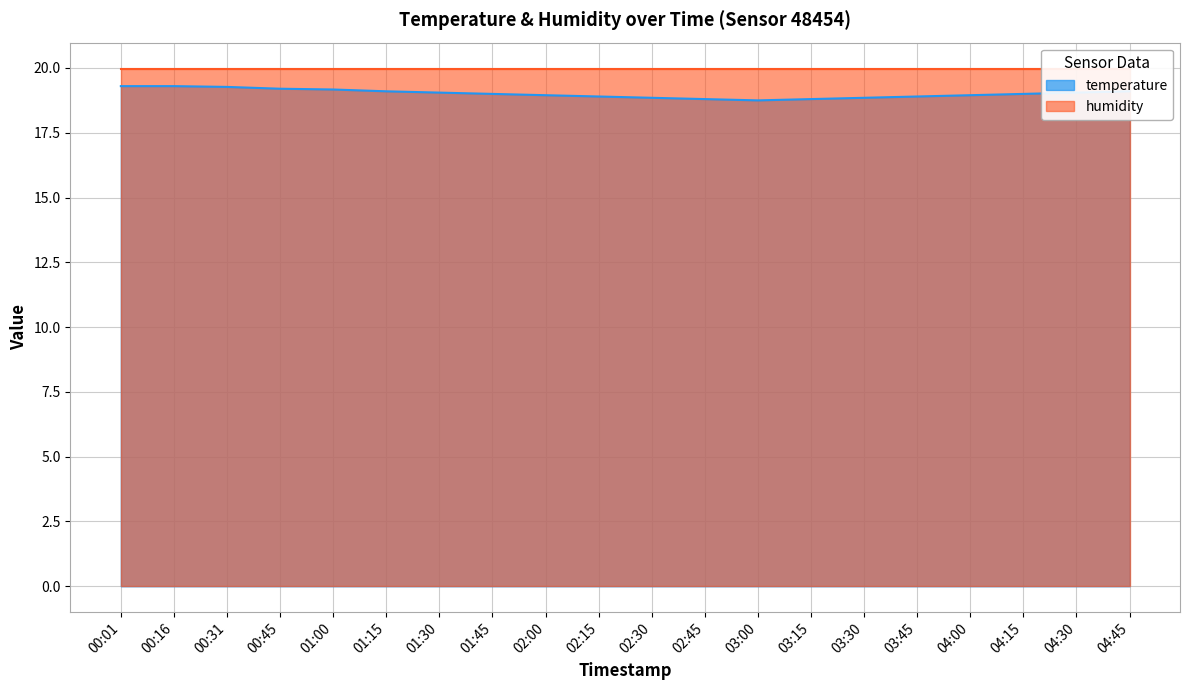

Does the chart display data point markers on the line(s)?

No